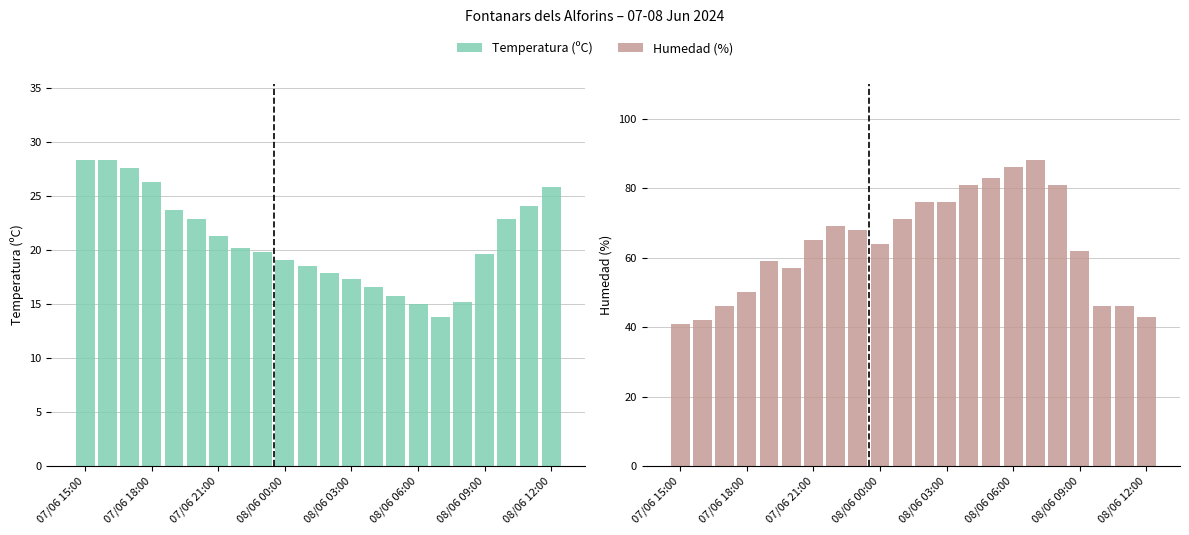

True or false: Temperatura (ºC) has a value of 19.1 at 08/06 00:00.

True